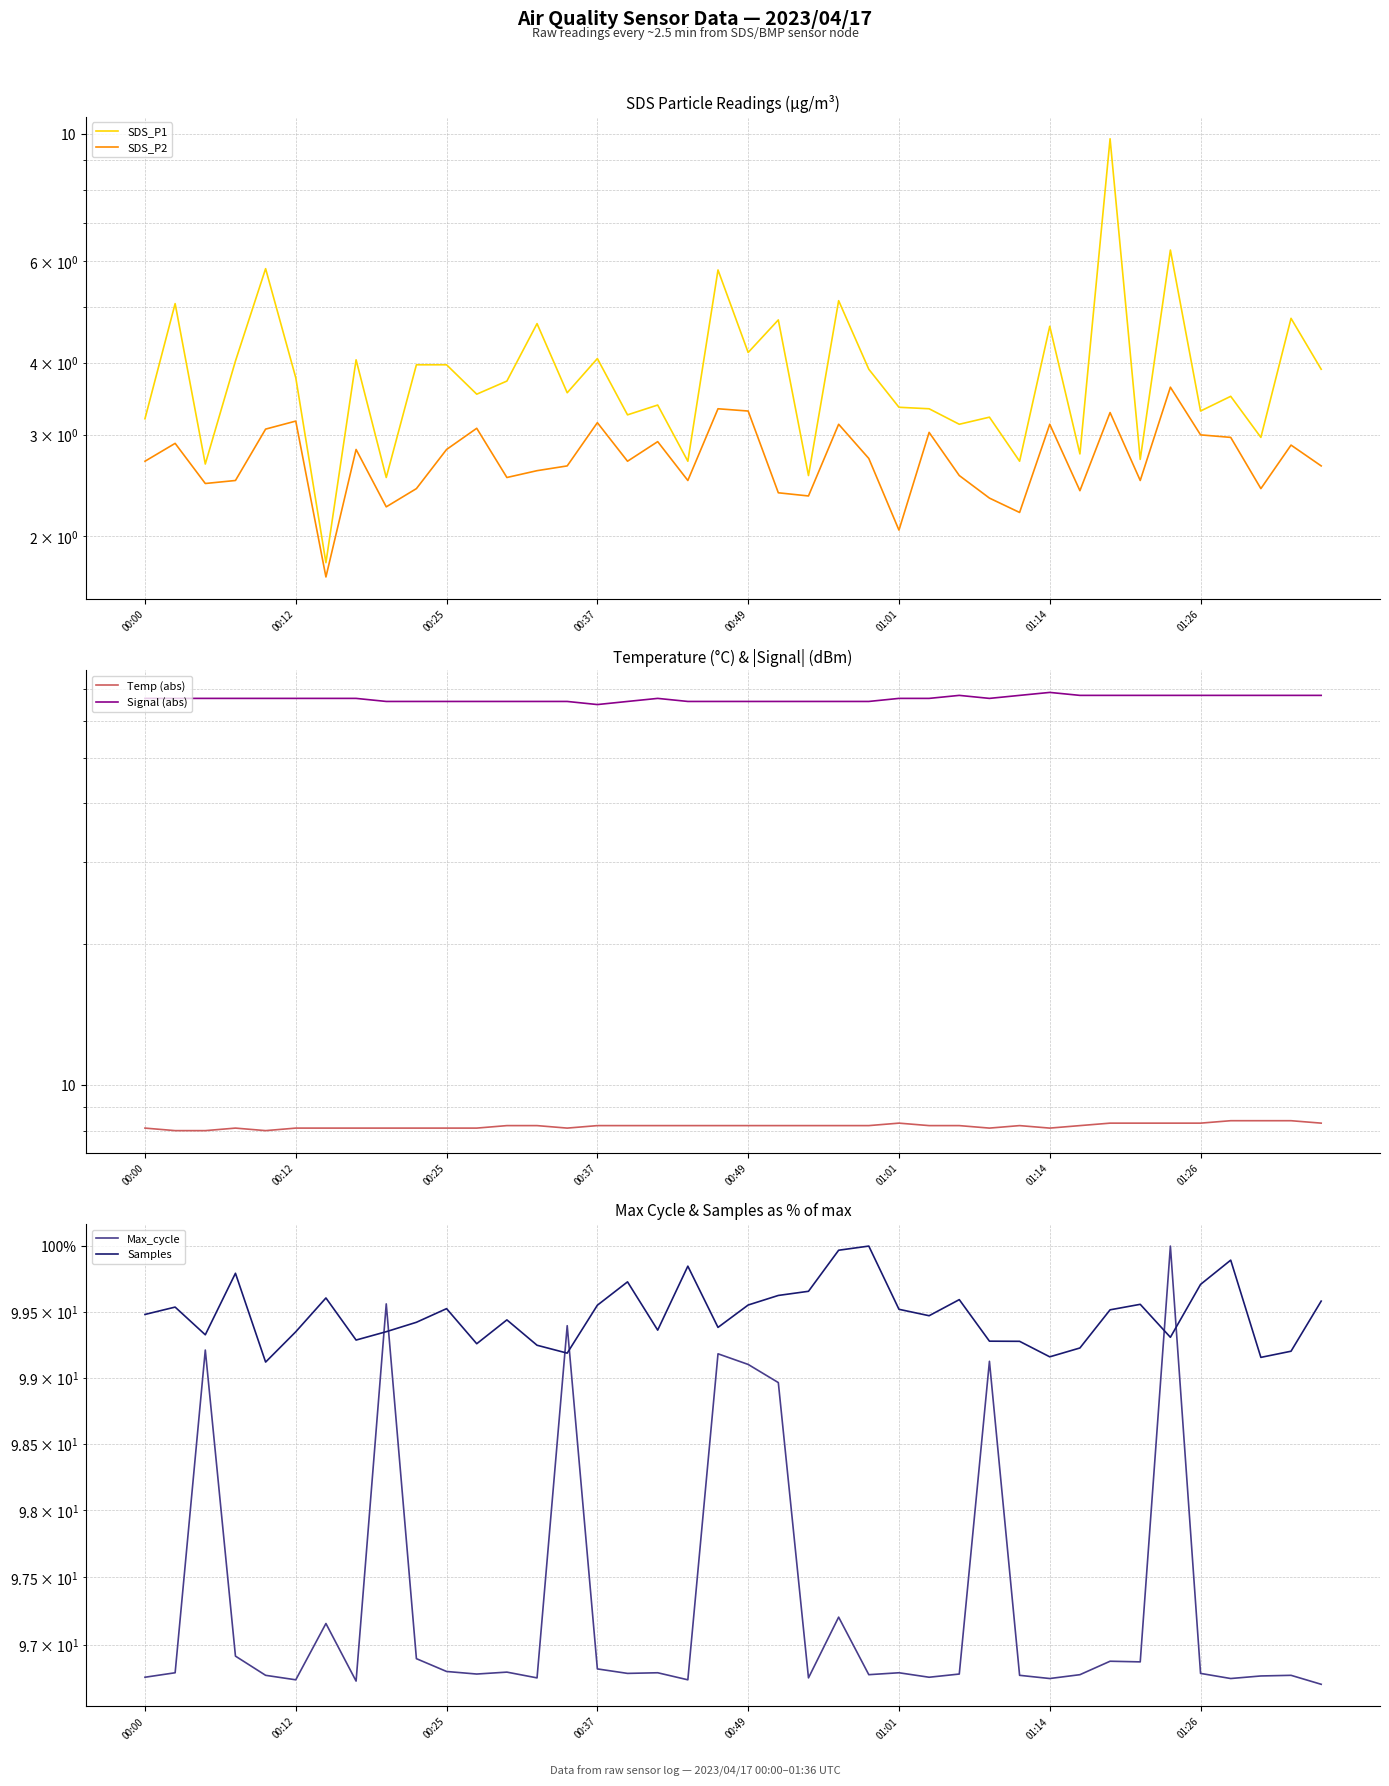

Does the chart display data point markers on the line(s)?

No